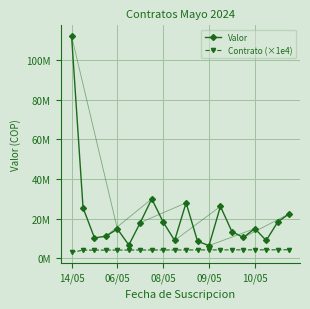

True or false: Contrato (×1e4) and Valor cross at least once.

False